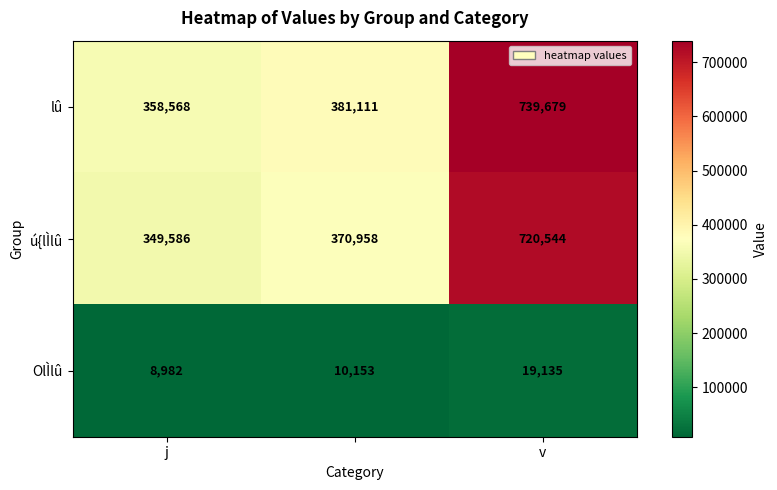

Reading left to right, extract all data points from this chart.

lû: 358568	381111	739679
ú{lÌlû: 349586	370958	720544
OlÌlû: 8982	10153	19135